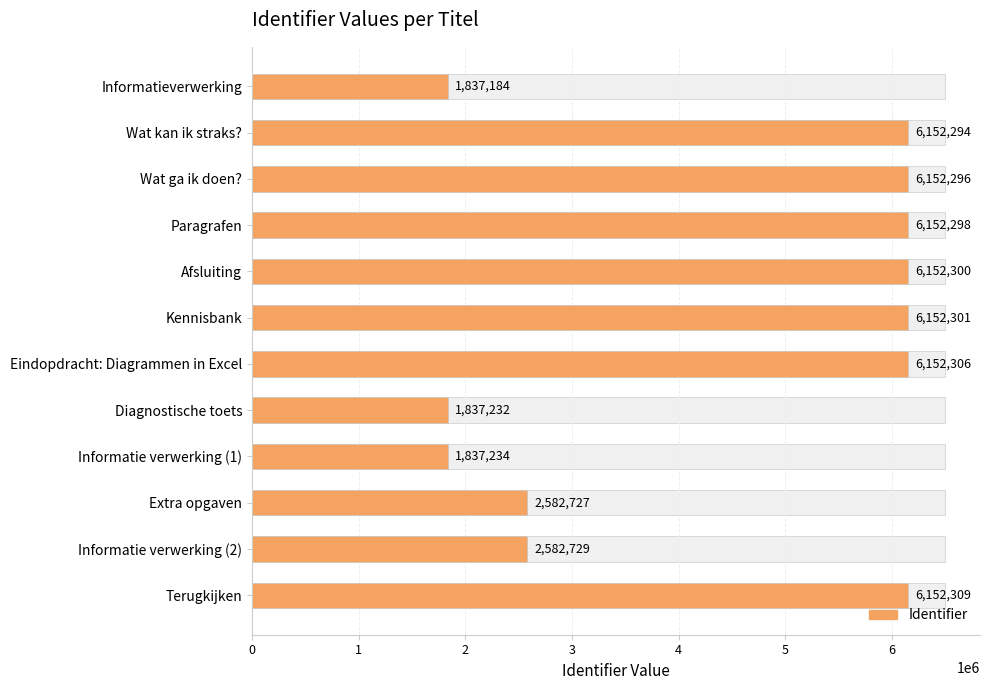

What is the maximum value shown in the chart?

6152309